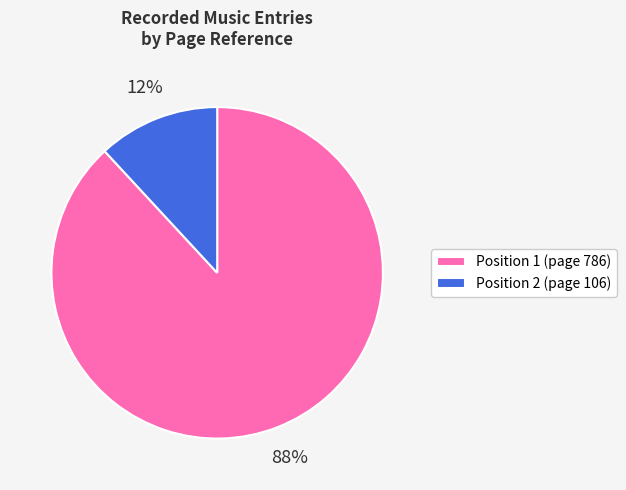

To the nearest percent, what portion does Position 2 (page 106) represent?

12%